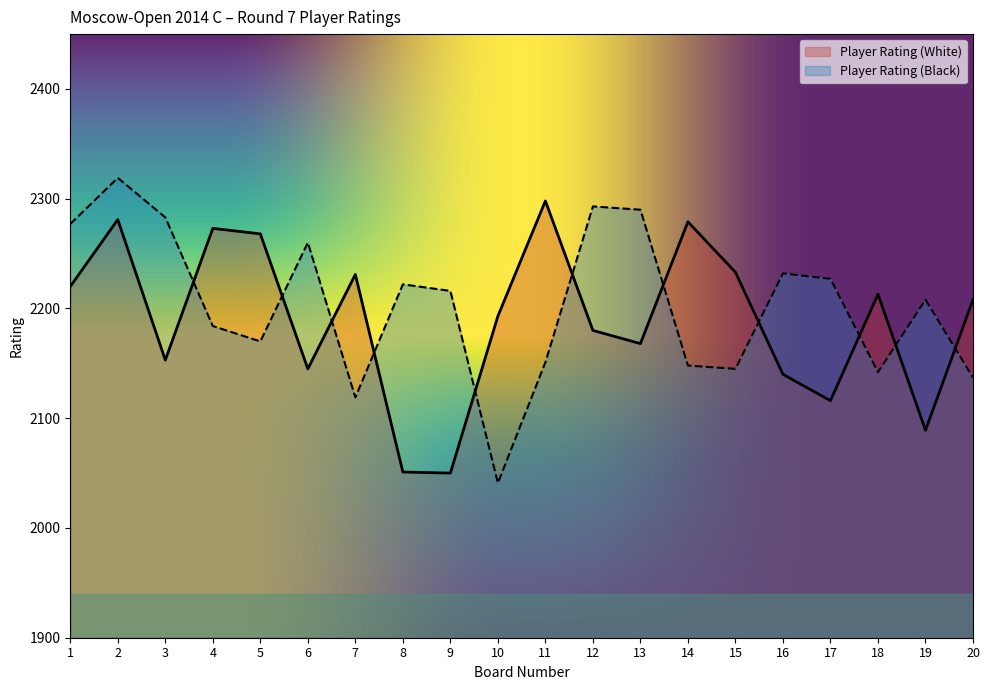

The value of Player Rating (Black) at 8 is 2222. True or false?

True